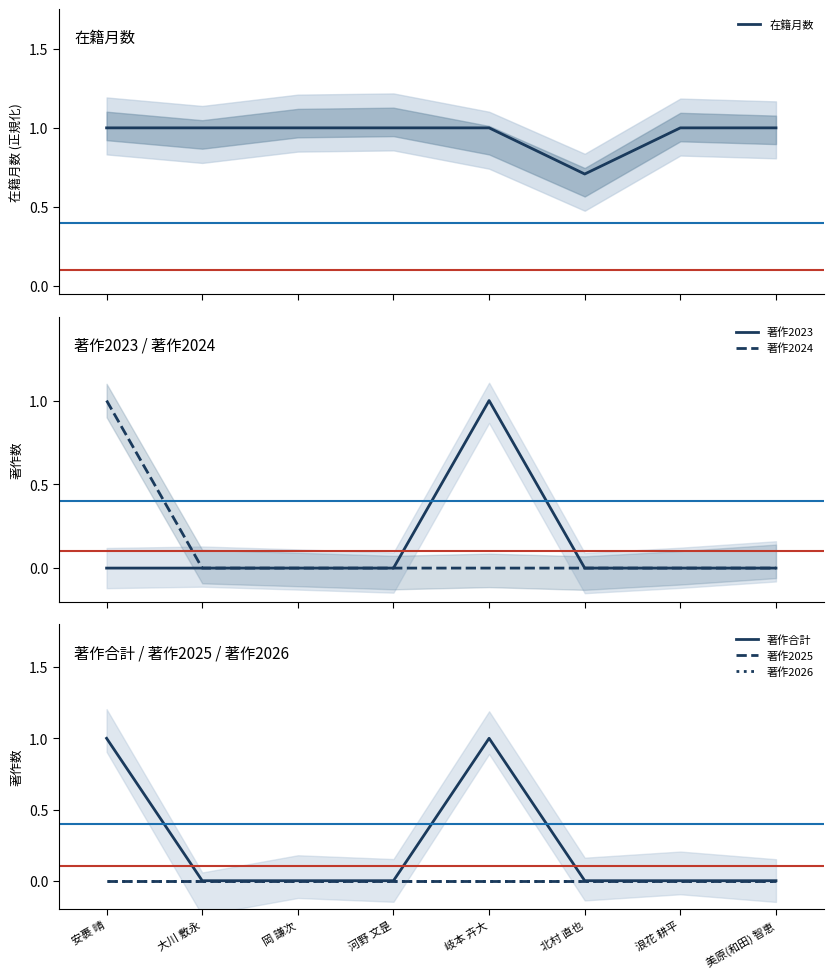

Between 岡 謙次 and 北村 直也, which is larger?

岡 謙次